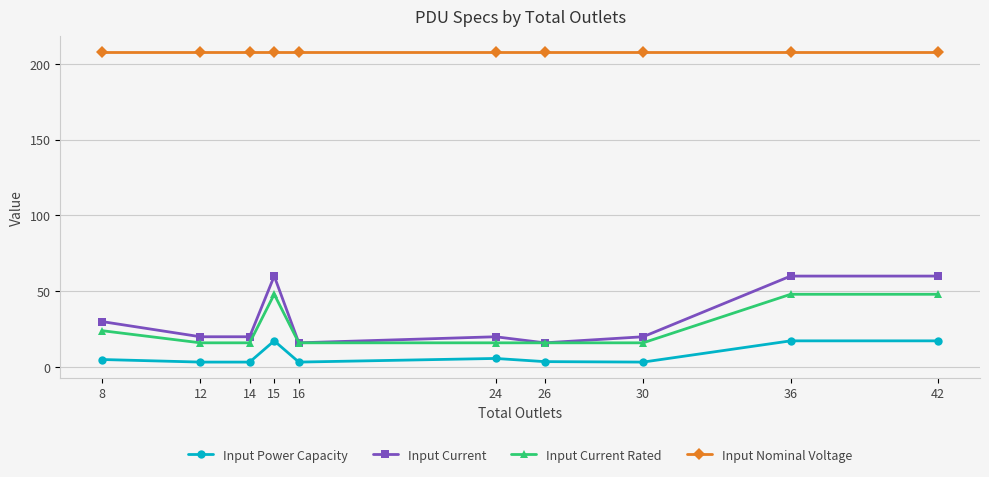

At how many categories does at least one series exceed 190?

10